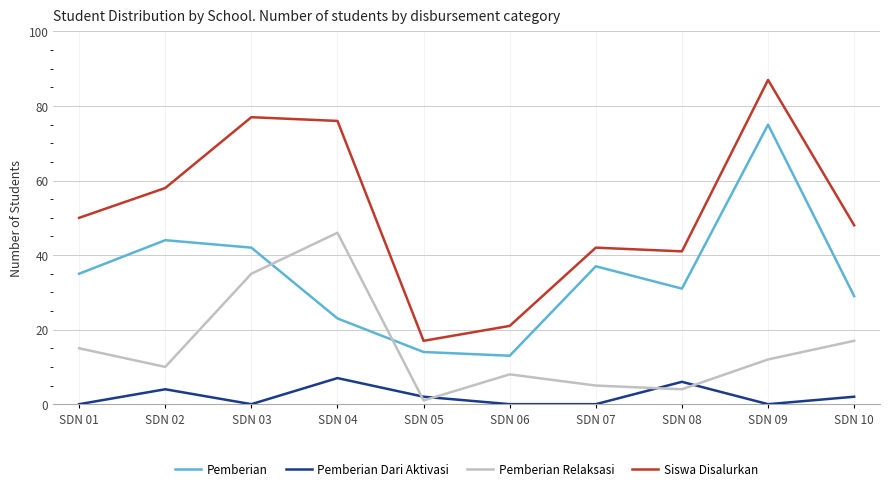

Between SDN 02 and SDN 07, which series saw the biggest shift?

Siswa Disalurkan